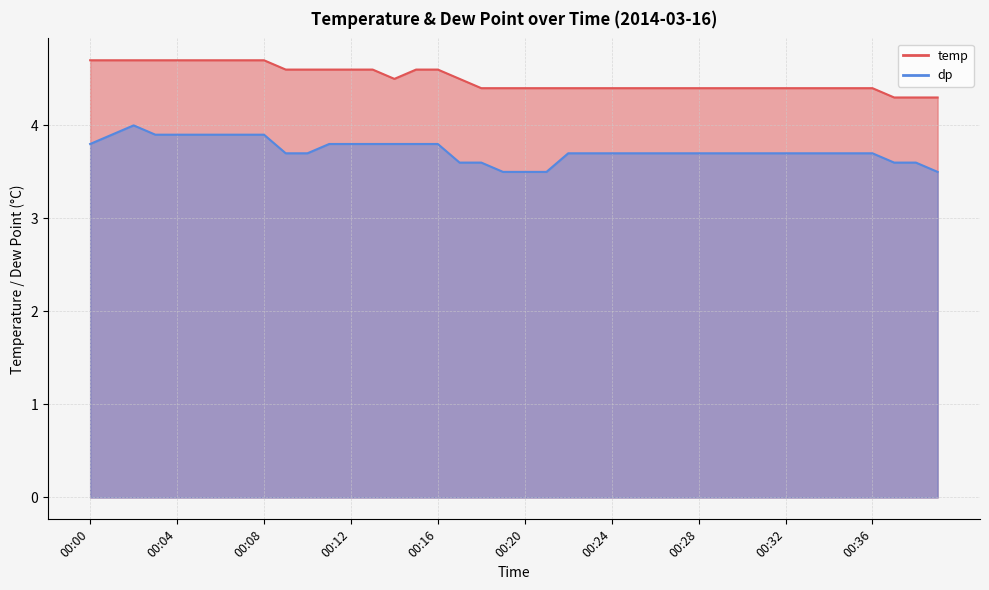

At which category does temp reach its first local valley?

00:14